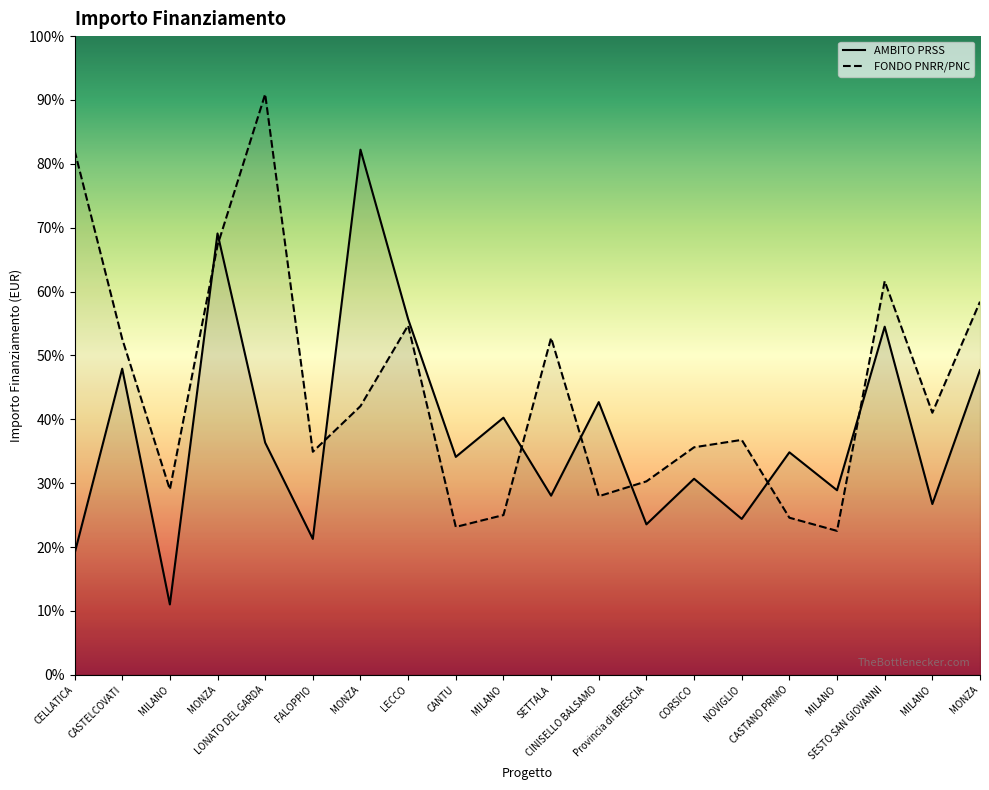

How many intersections are there between FONDO PNRR/PNC and AMBITO PRSS?

8